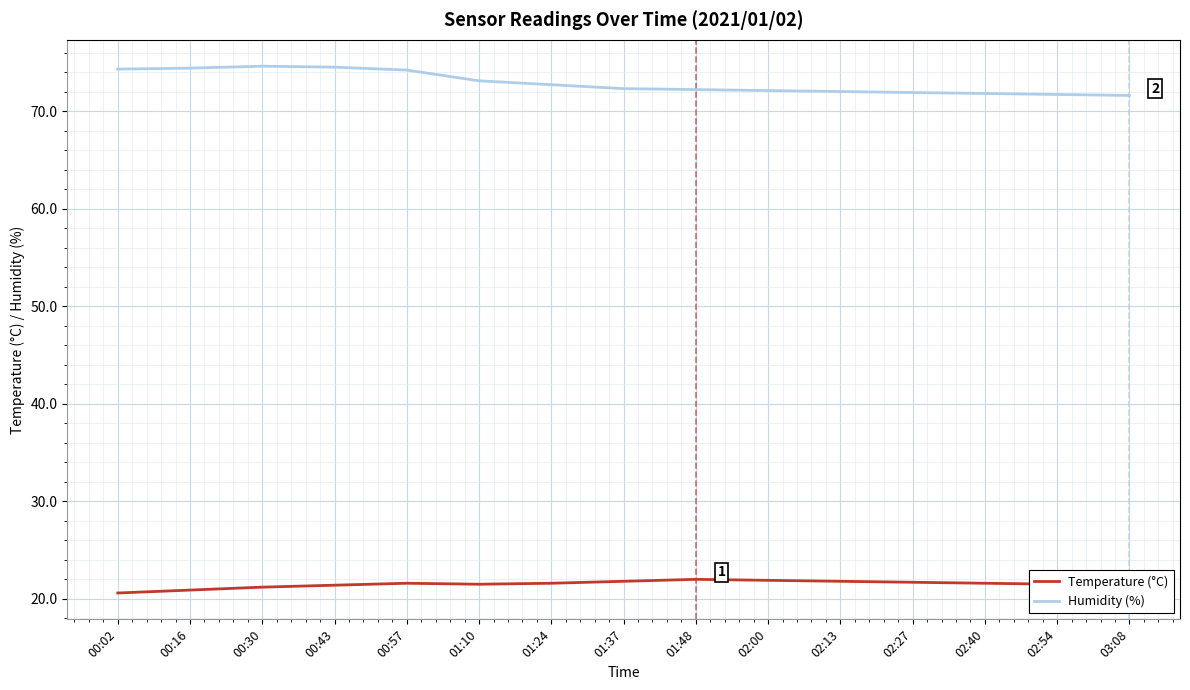

What is the difference between the highest and lowest values at 00:57?

52.6